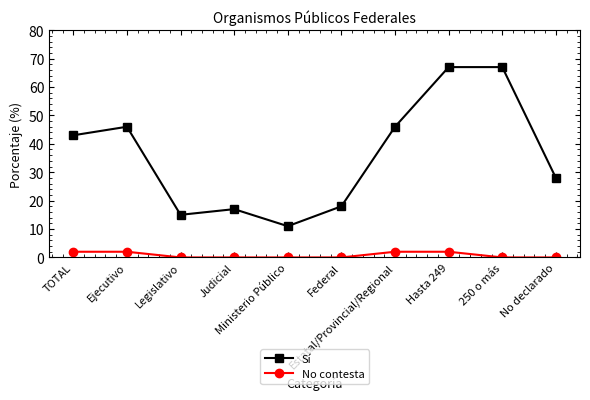

What position from the right is Ejecutivo?

9